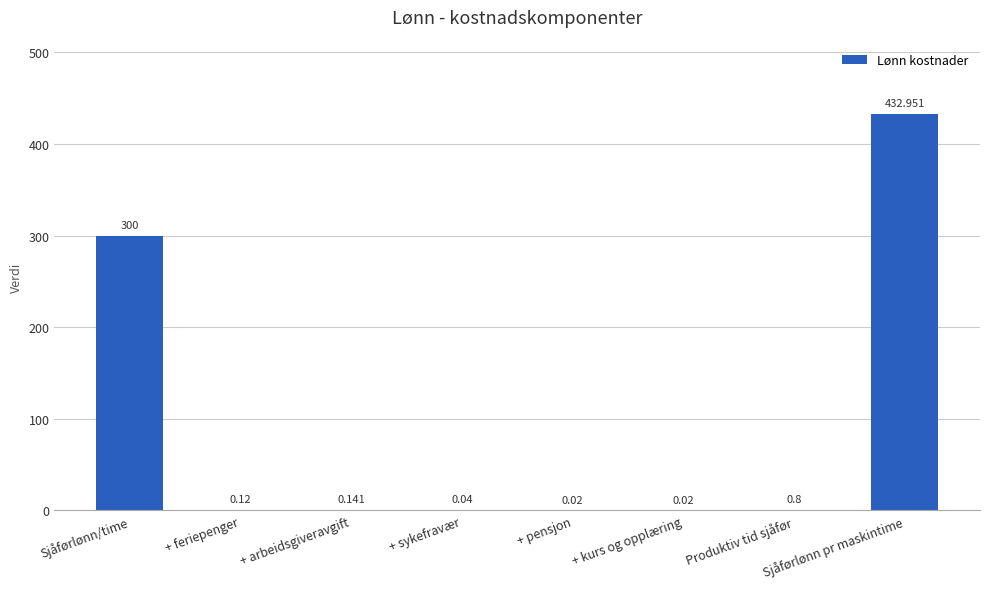

At which label is the value closest to 216?

Sjåførlønn/time